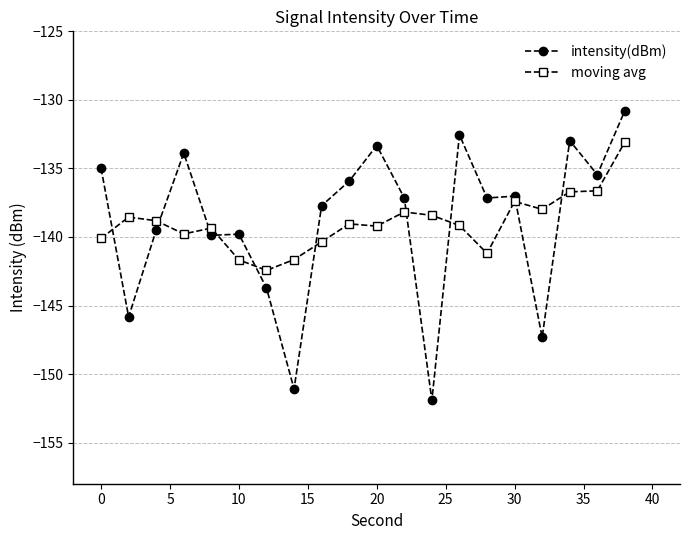

What is the maximum value shown in the chart?

-130.8